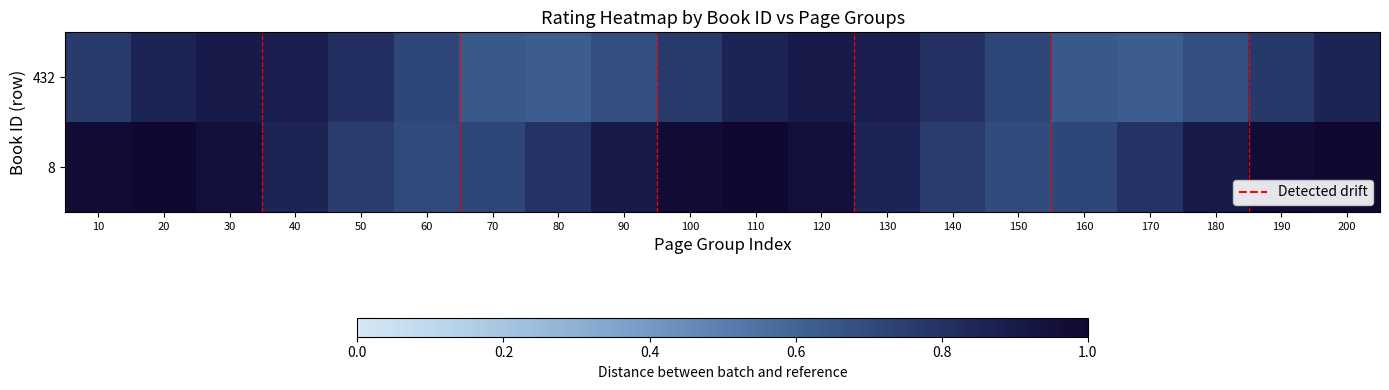

List the series in order of their peak value, highest first.

8, 432